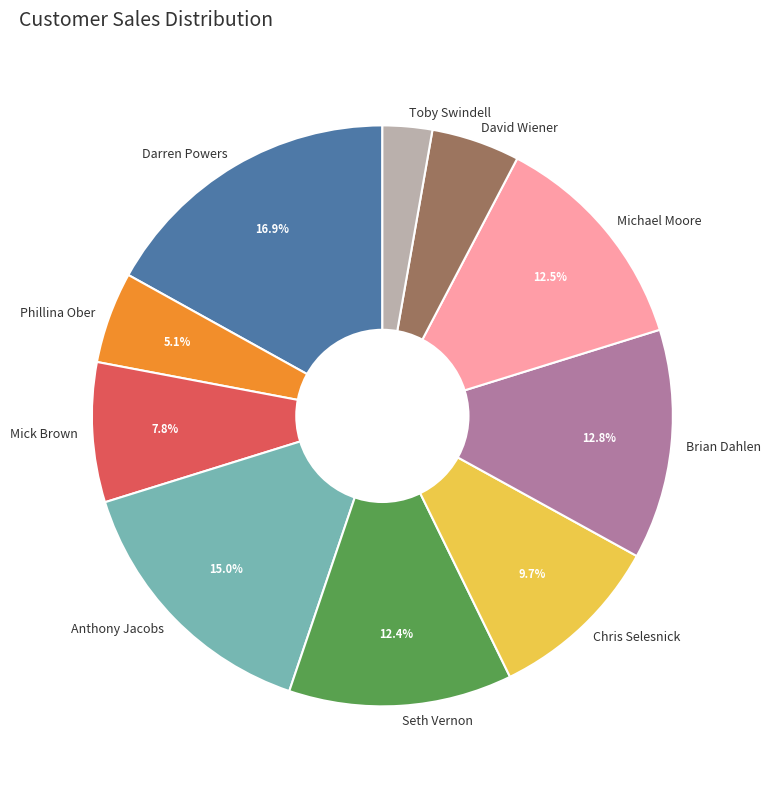

What percentage is the Darren Powers slice, to the nearest percent?

17%